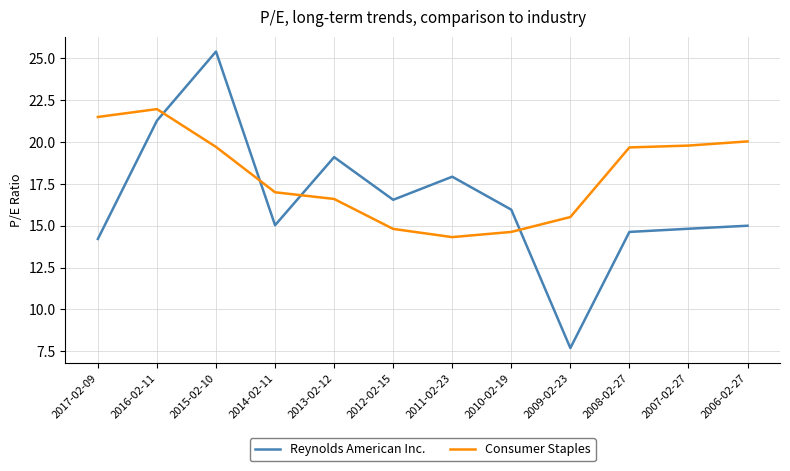

What is the maximum value for Consumer Staples?

22.0